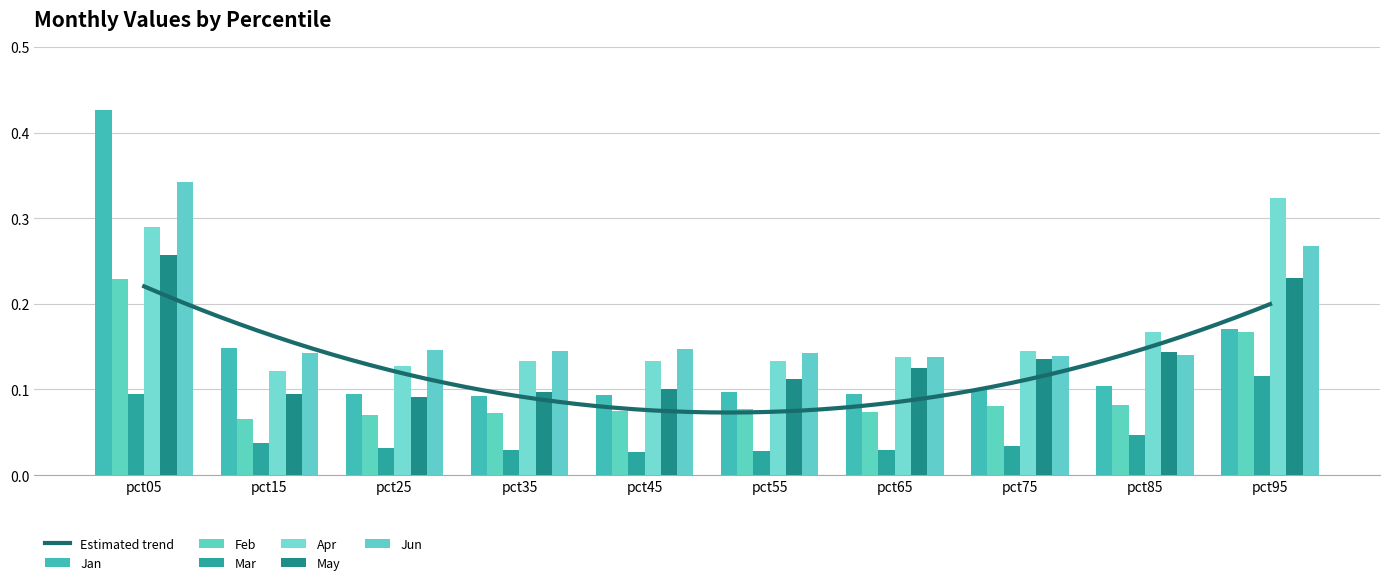

What is the value of the Jun bar at the 3rd from the left?

0.1